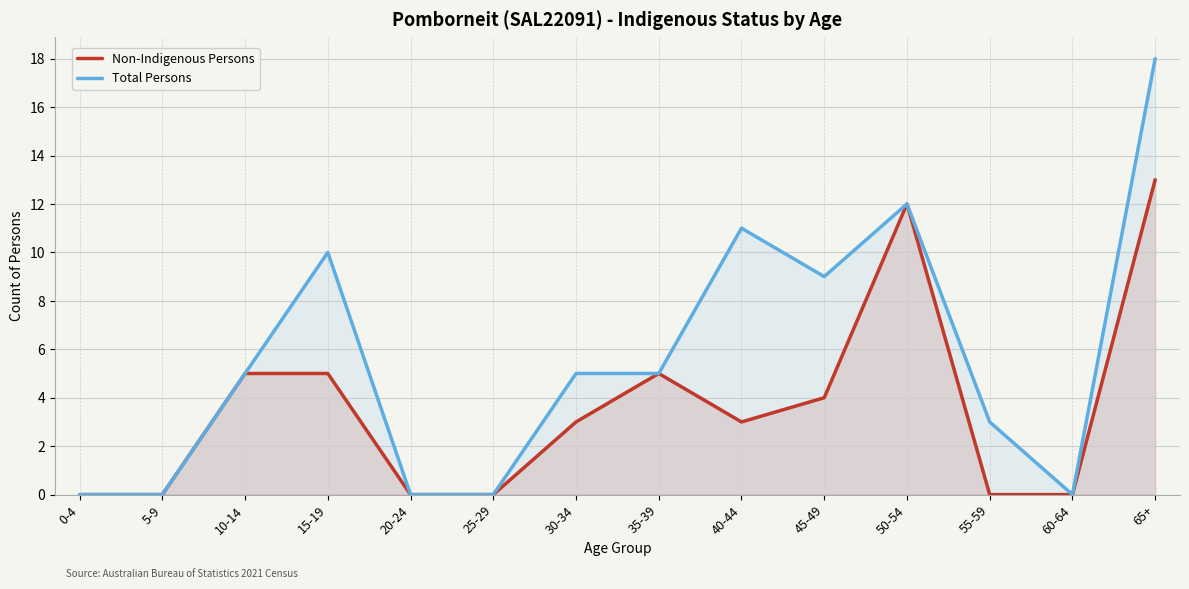

What are all the series names shown in the legend?

Non-Indigenous Persons, Total Persons